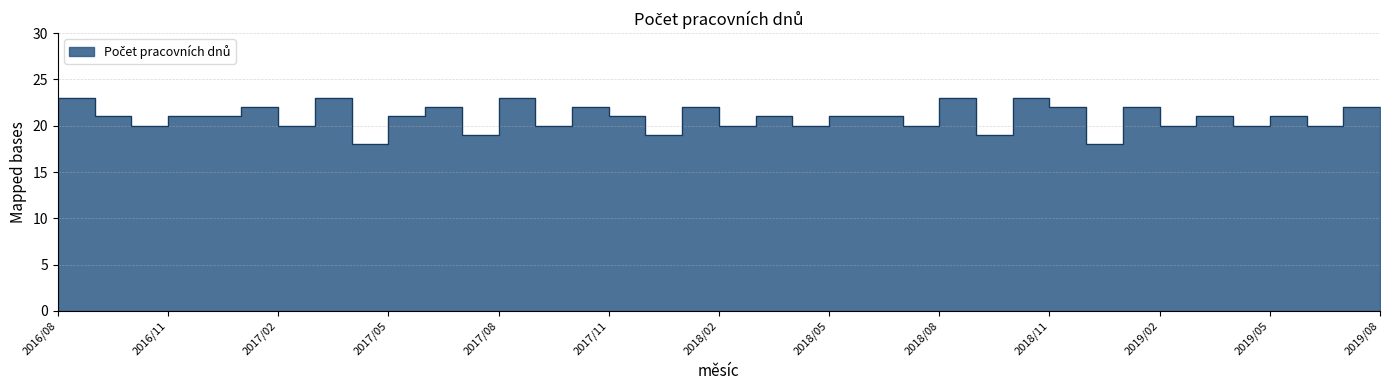

What value does the data have at 2017/10?

22